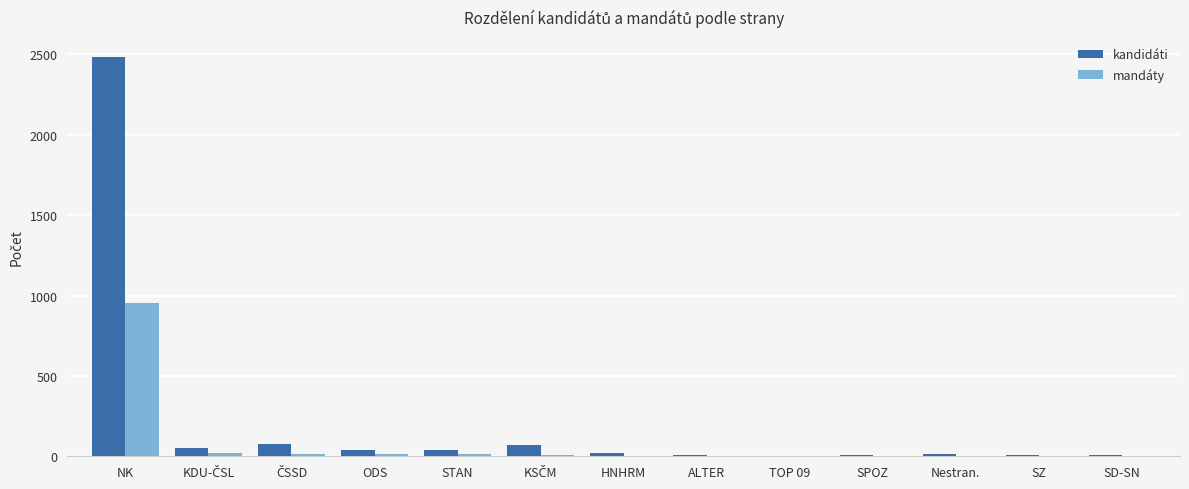

Between NK and SD-SN, which series saw the biggest shift?

kandidáti